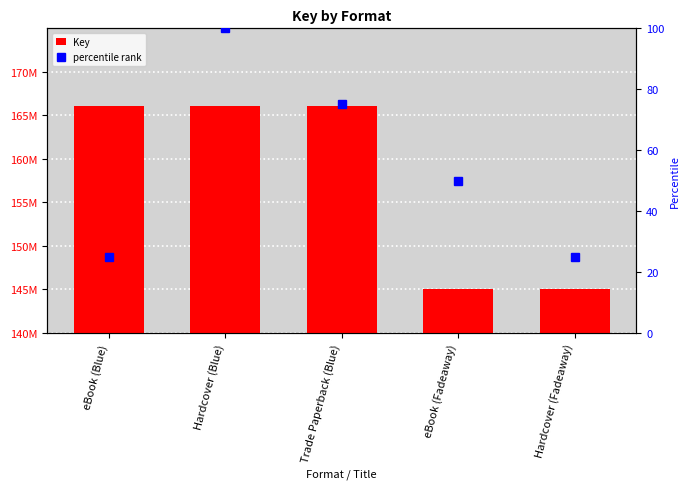

What is the maximum value shown in the chart?

166112303